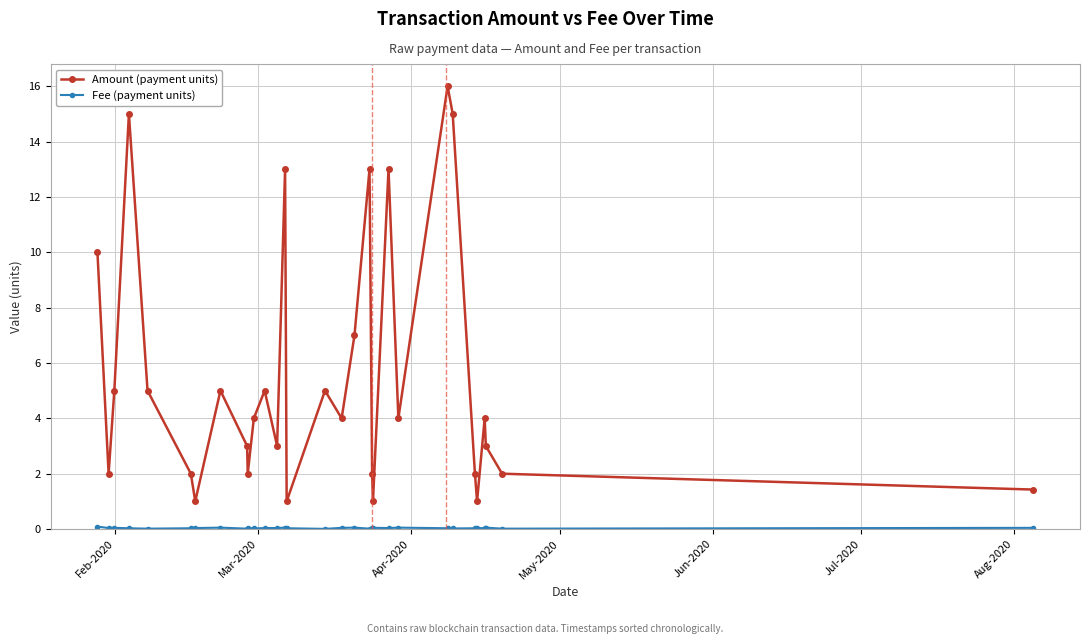

What is the sum of all Amount (payment units) values?

169.4